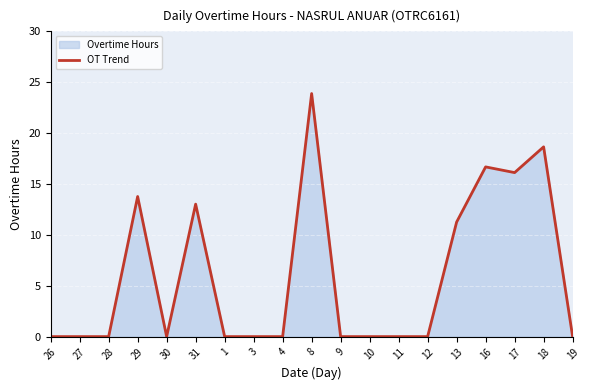

What is the sum of the values at 4 and 8?

23.9